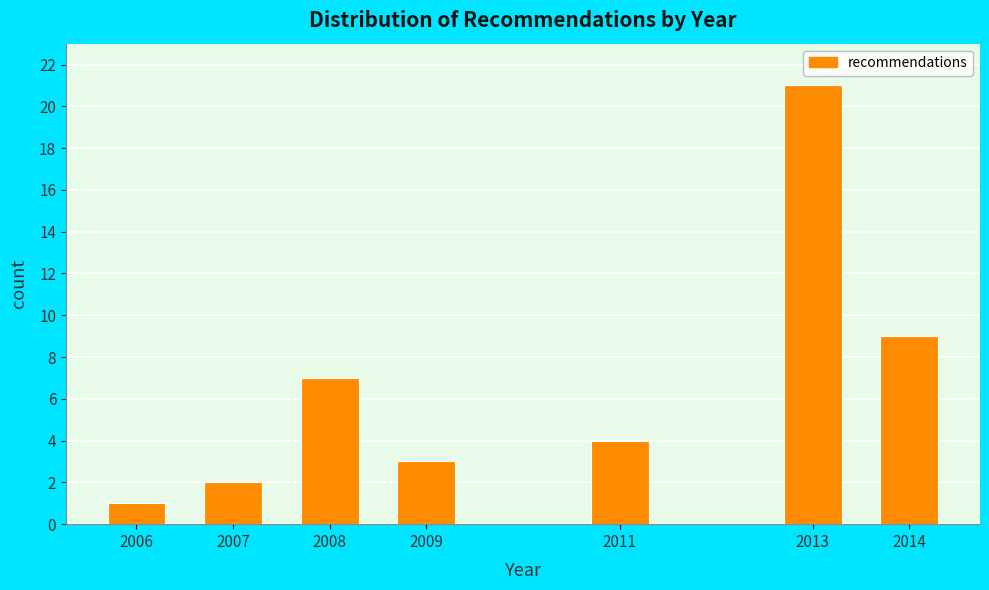

Reading left to right, what are all the values shown in this chart?

1	2	7	3	4	21	9